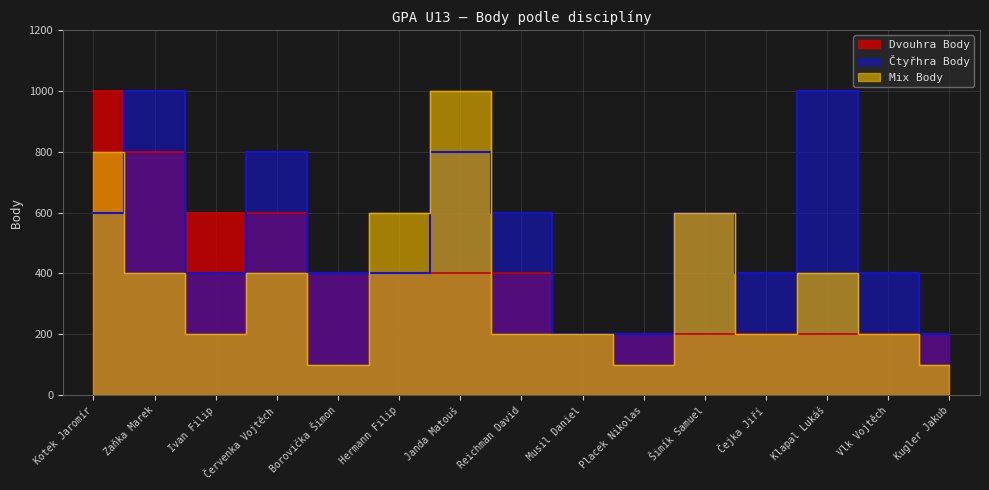

Which series has the widest spread of values?

Mix Body